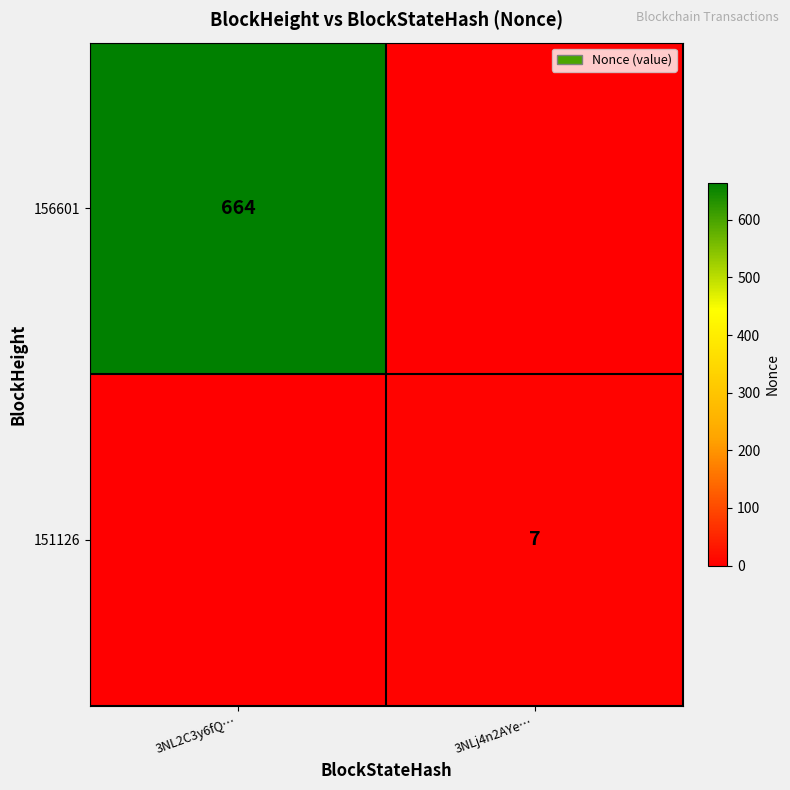

What is the difference between the highest and lowest values at 3NL2C3y6fQ…?

664